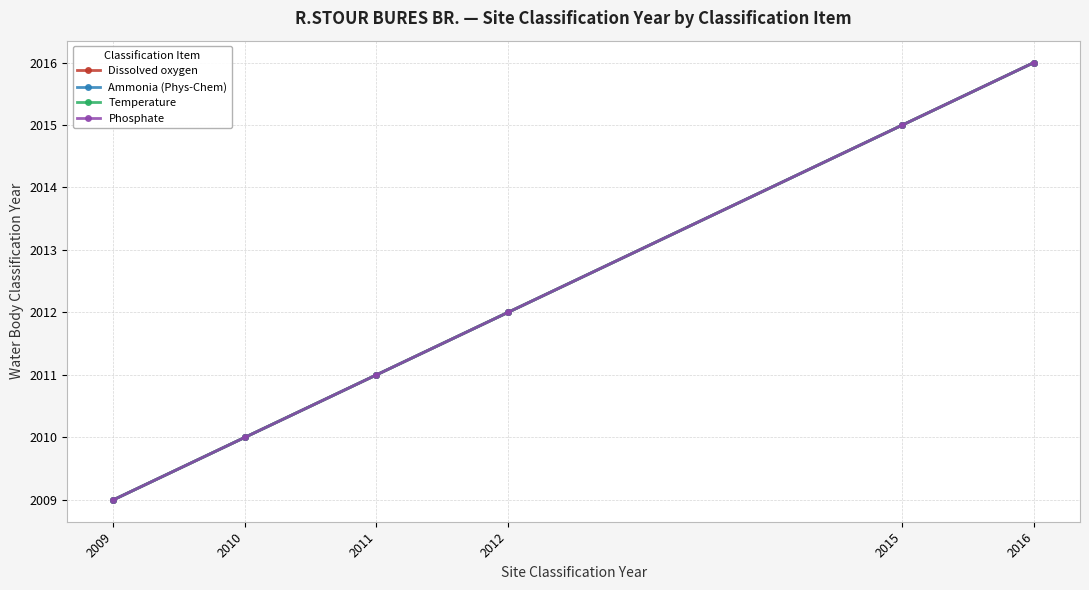

True or false: Temperature and Phosphate intersect in this chart.

False